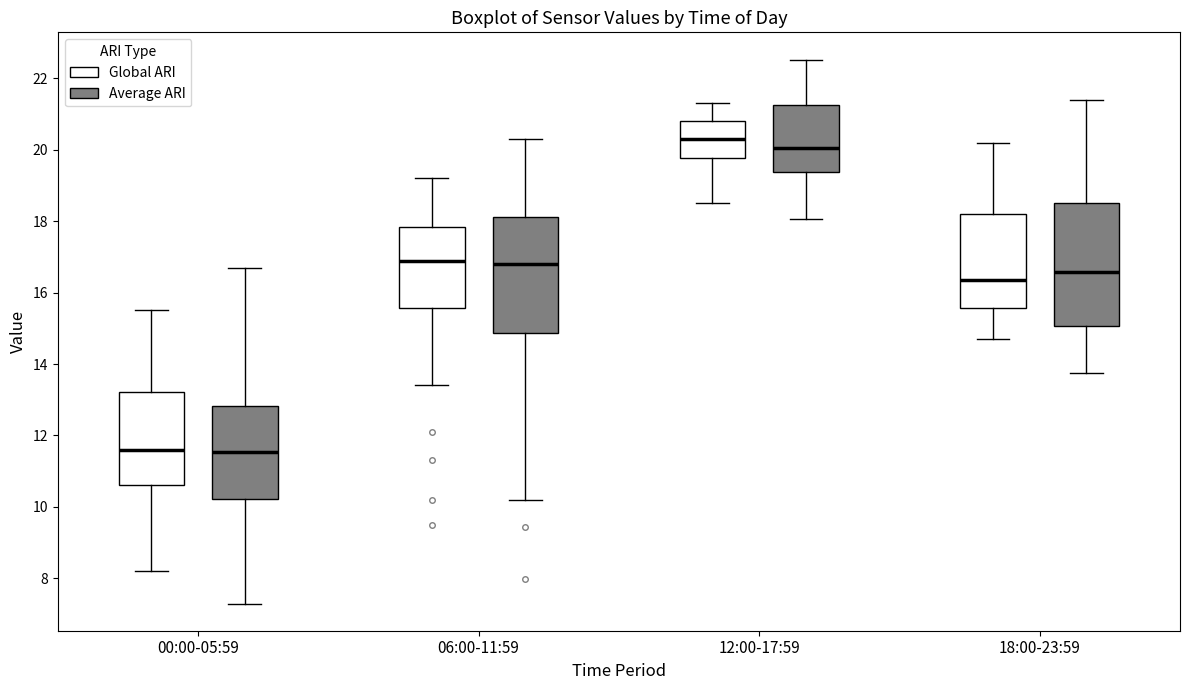

Reading left to right, read every box against the y-axis: the position of its median line, the range the box covers, and the ends of its whiskers. The values are not printed on the chart, so give them approximately, as read against the axis.

00:00-05:59 (Global ARI): median 11.6, box 10.6 to 13.2, whiskers 8.2 to 15.6
00:00-05:59 (Average ARI): median 11.6, box 10.2 to 12.8, whiskers 7.2 to 16.8
06:00-11:59 (Global ARI): median 17.0, box 15.6 to 17.8, whiskers 13.4 to 19.2
06:00-11:59 (Average ARI): median 16.8, box 14.8 to 18.2, whiskers 10.2 to 20.4
12:00-17:59 (Global ARI): median 20.4, box 19.8 to 20.8, whiskers 18.6 to 21.4
12:00-17:59 (Average ARI): median 20.0, box 19.4 to 21.2, whiskers 18.0 to 22.6
18:00-23:59 (Global ARI): median 16.4, box 15.6 to 18.2, whiskers 14.8 to 20.2
18:00-23:59 (Average ARI): median 16.6, box 15.0 to 18.6, whiskers 13.8 to 21.4